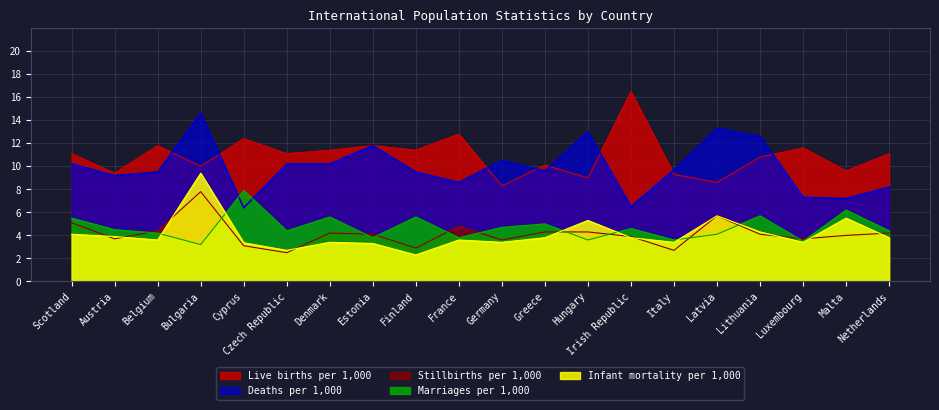

What is the difference between the Infant mortality per 1,000 values at Latvia and Hungary?

0.4